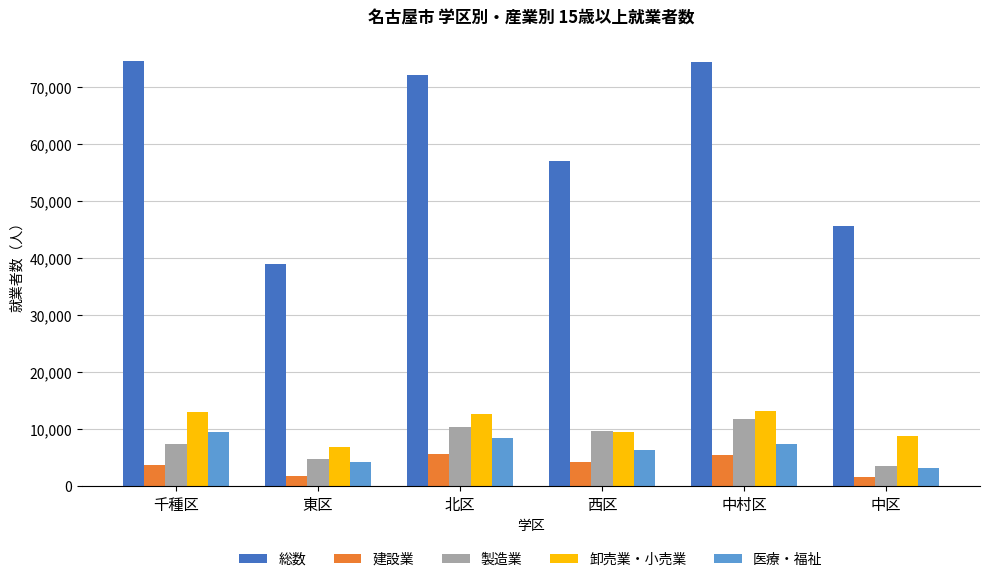

The value of 総数 at 西区 is 57062. True or false?

True